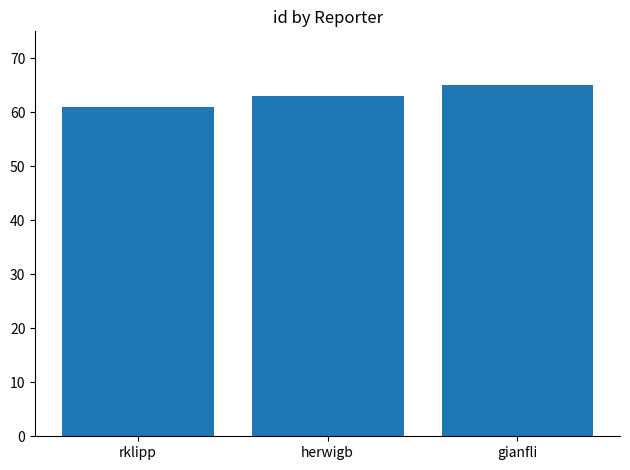

What is the difference between the maximum and second lowest values?

2